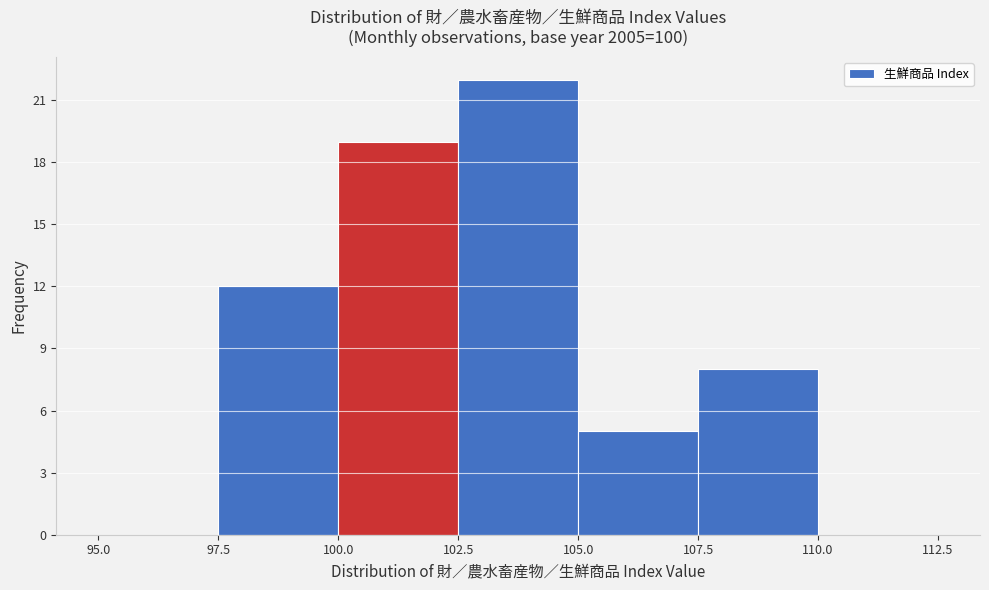

What is the height of the bar covering 100.0 to 102.5 on the x-axis? The values are not printed on the chart, so give them approximately, as read against the axis.

19